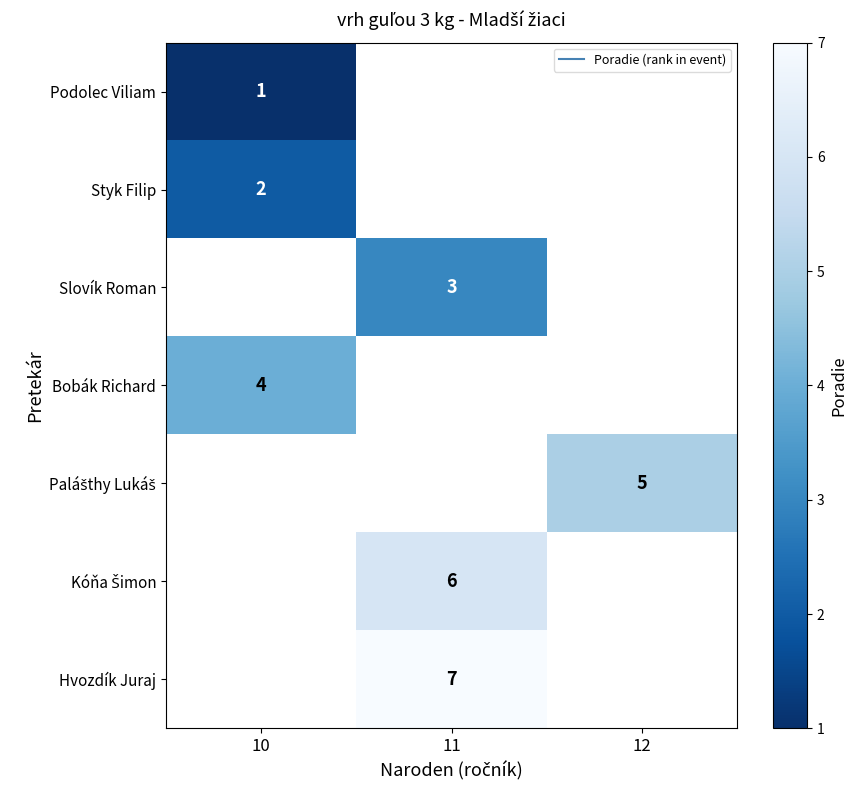

What is the spread (max minus min) of values at 10?

3.0